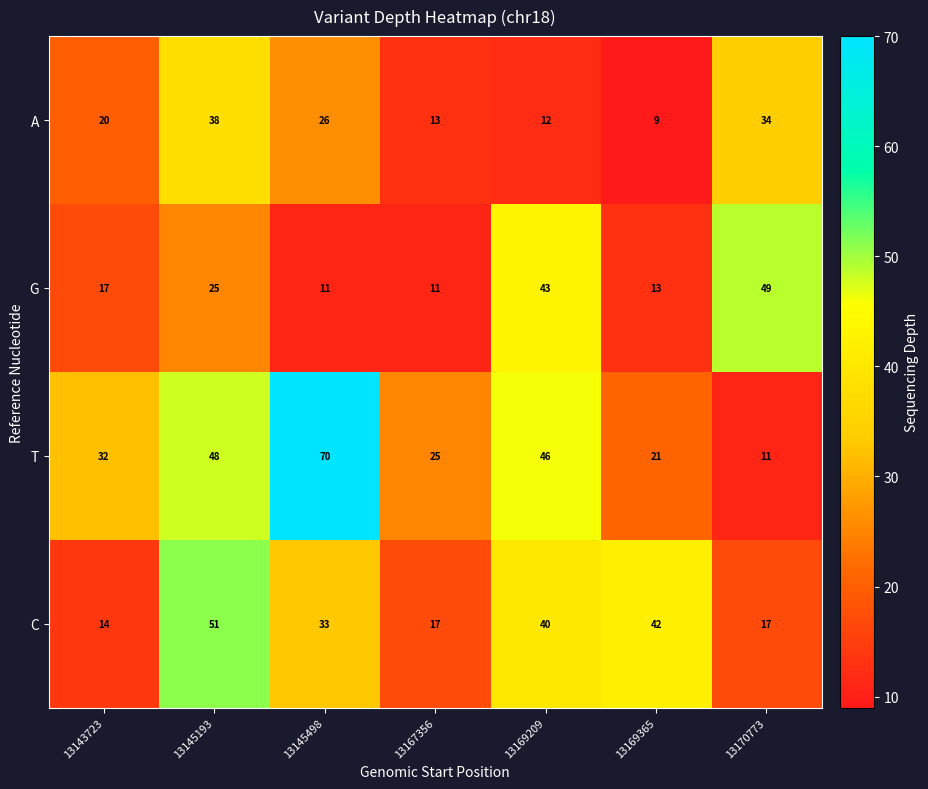

At which category is the sum across all series the highest?

13145193